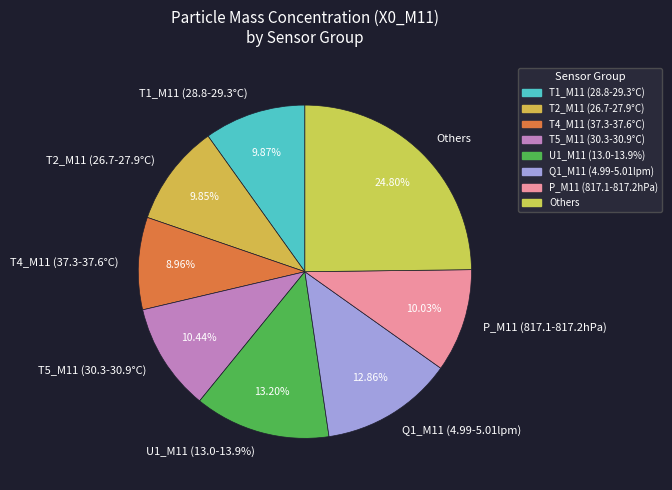

The 8 slice represents 1% of the pie. True or false?

False